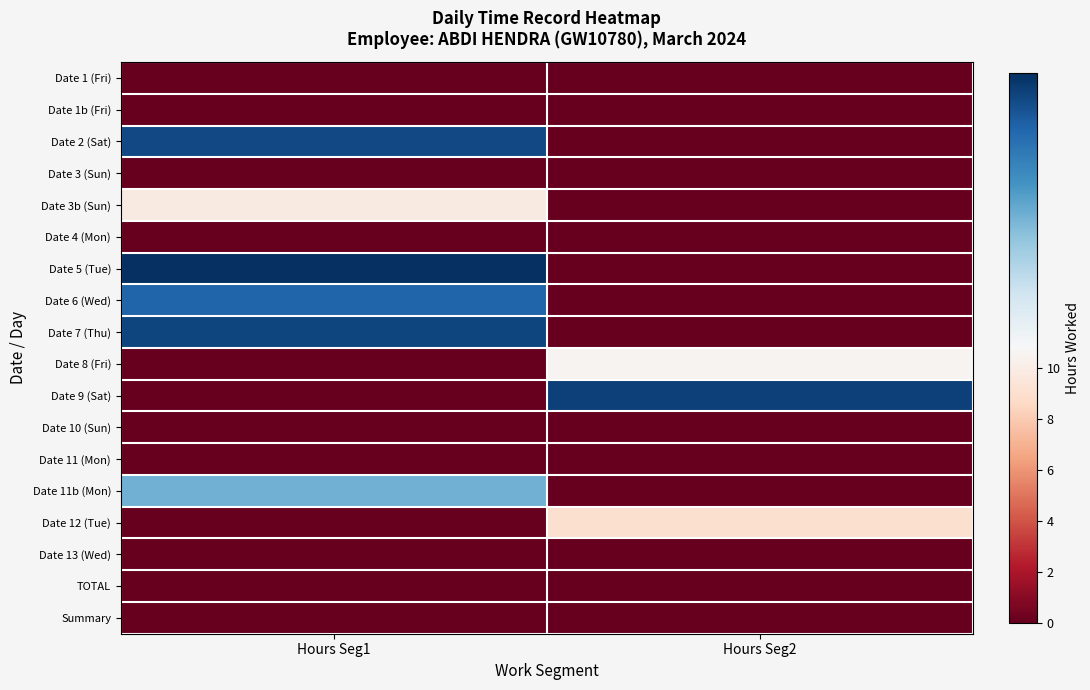

Which series has the widest spread of values?

Date 5 (Tue)